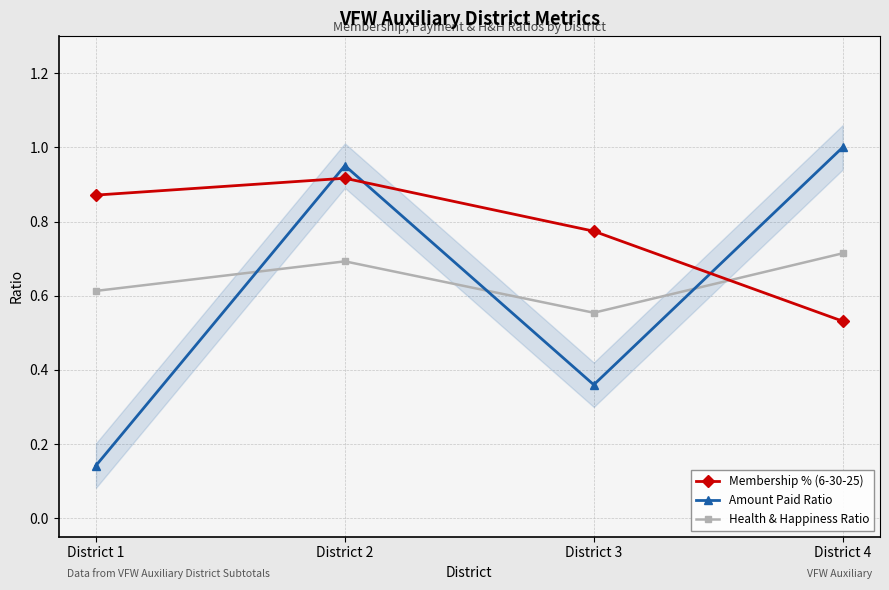

At which label does Amount Paid Ratio reach its minimum?

District 1